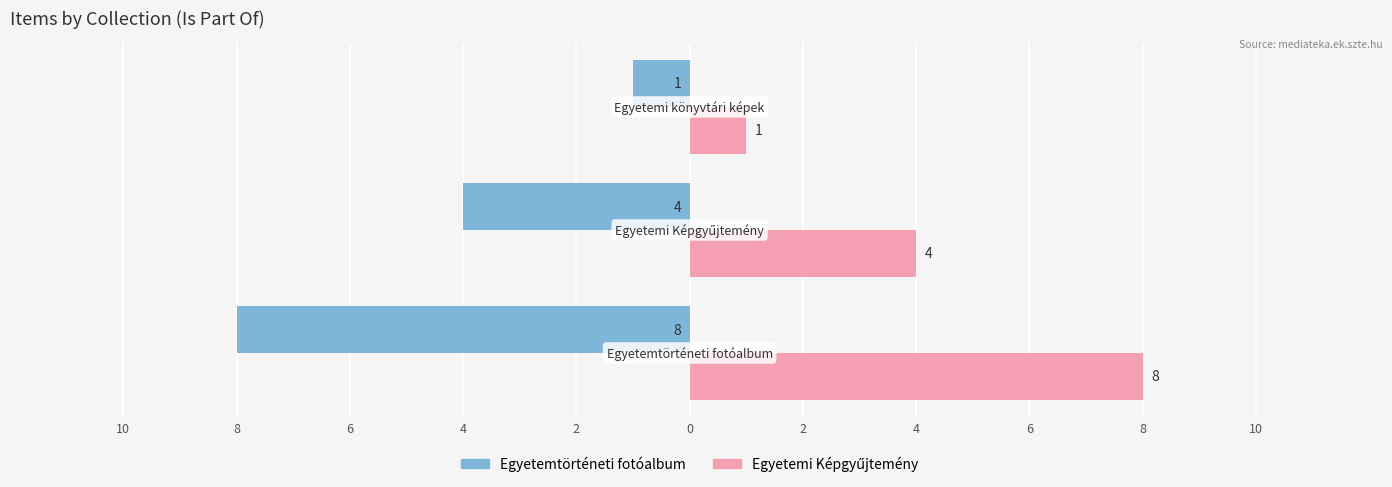

Reading left to right, what are all the values shown in this chart?

Egyetemtörténeti fotóalbum: -8	-4	-1
Egyetemi Képgyűjtemény: 8	4	1